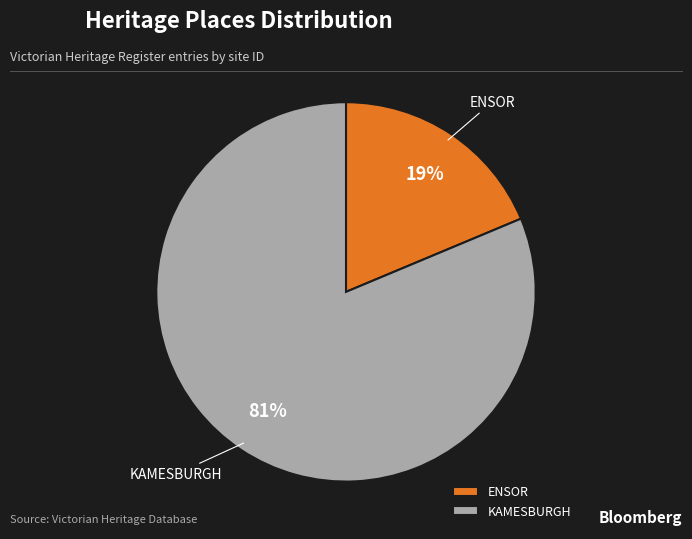

To the nearest percent, what portion does ENSOR represent?

19%